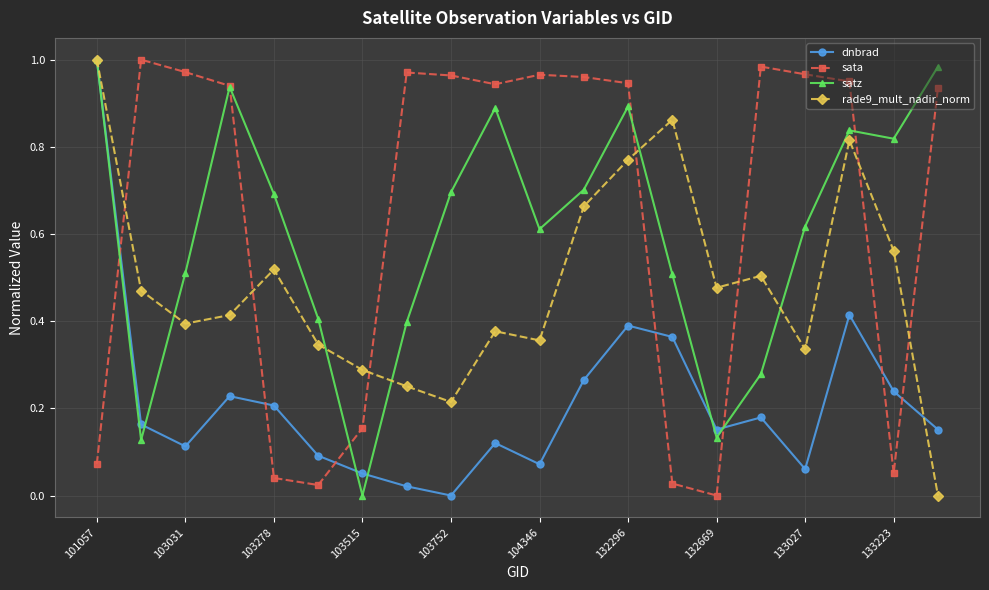

True or false: sata and rade9_mult_nadir_norm intersect in this chart.

True